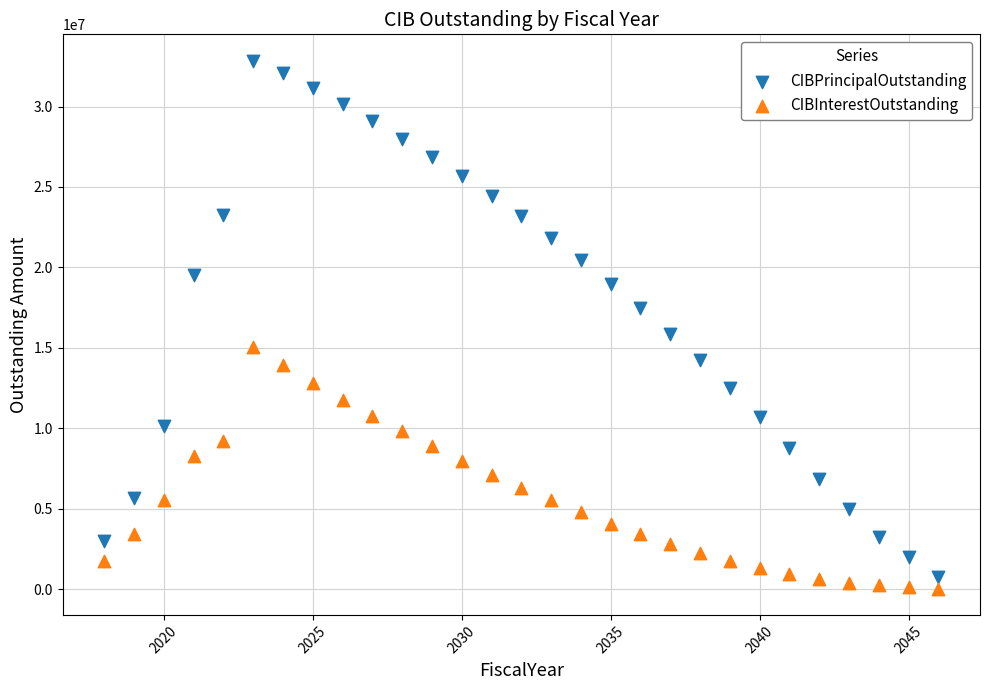

What are all the series names shown in the legend?

CIBPrincipalOutstanding, CIBInterestOutstanding